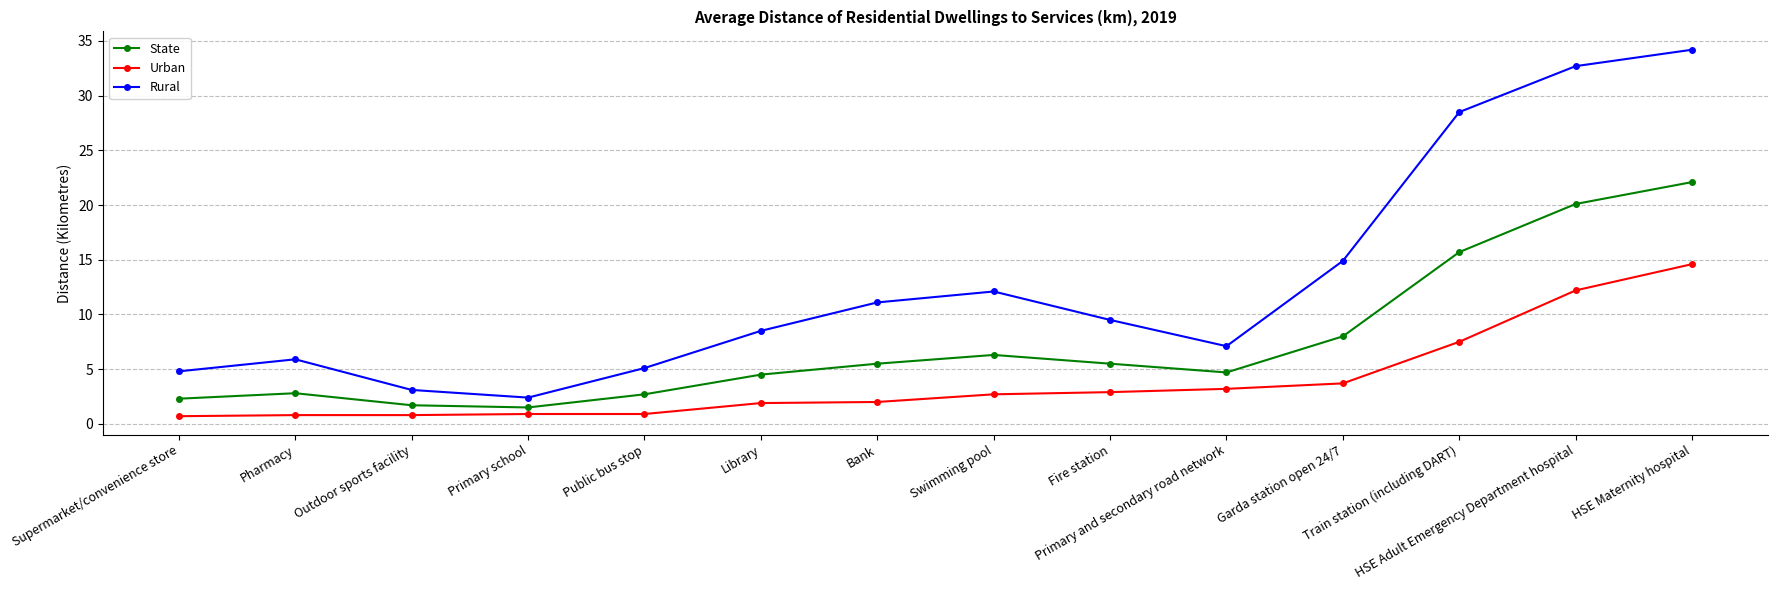

Is it true that Urban equals 0.8 at Pharmacy?

True